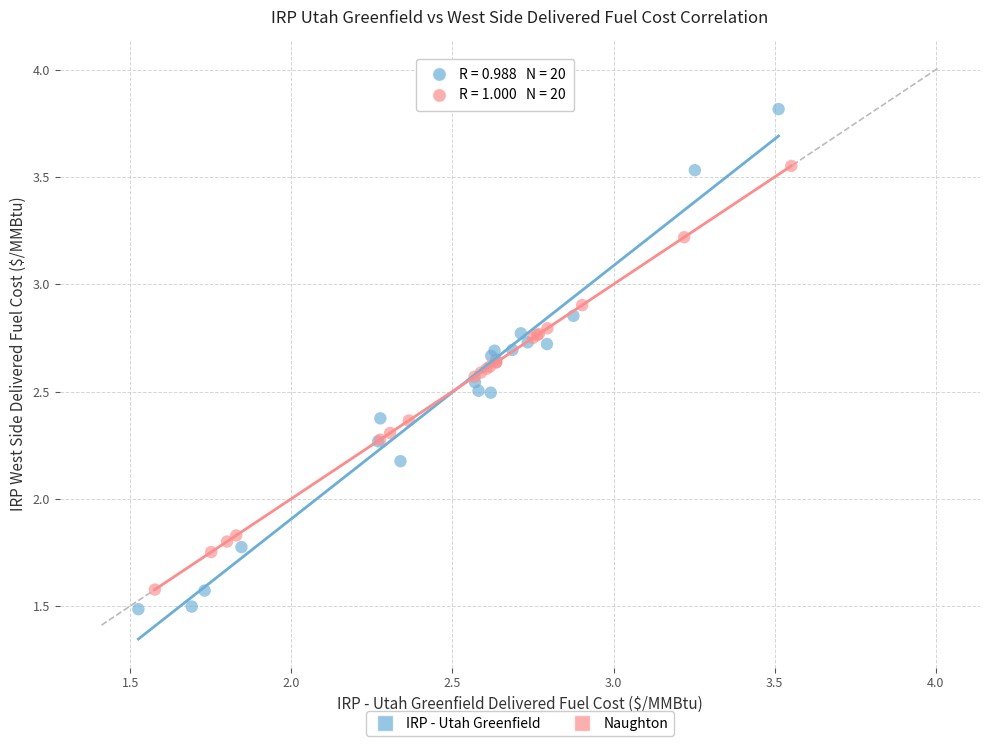

What are all the series names shown in the legend?

IRP - Utah Greenfield, Naughton